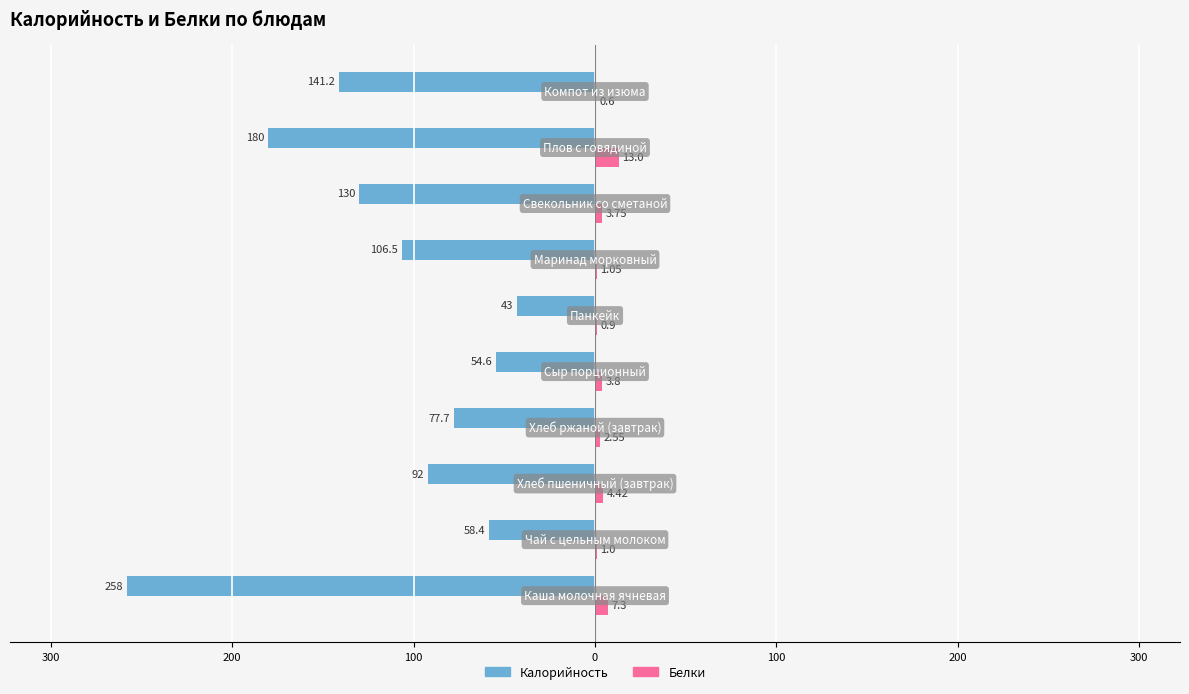

What are all the series names shown in the legend?

Калорийность, Белки